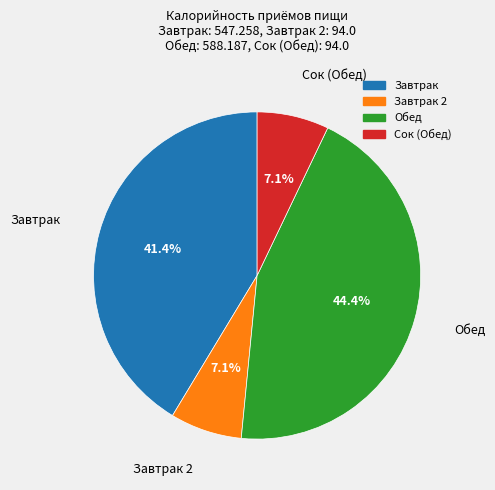

Is there a majority slice in this chart?

No